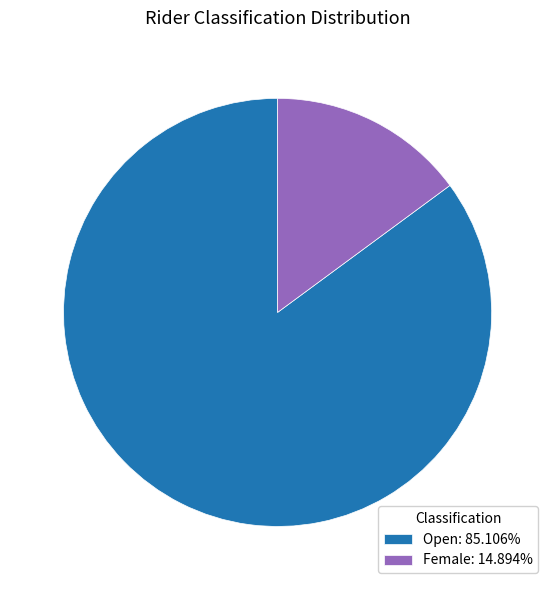

What is the majority slice?

Open